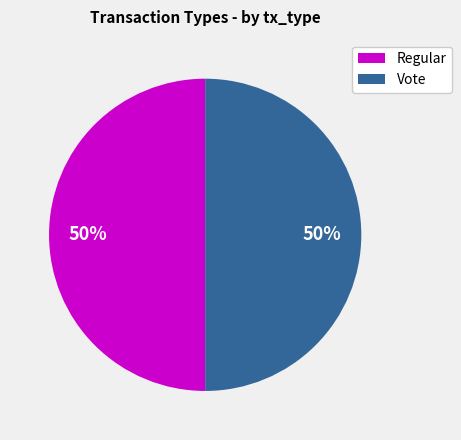

Is the sum of Vote and Regular greater than half?

Yes